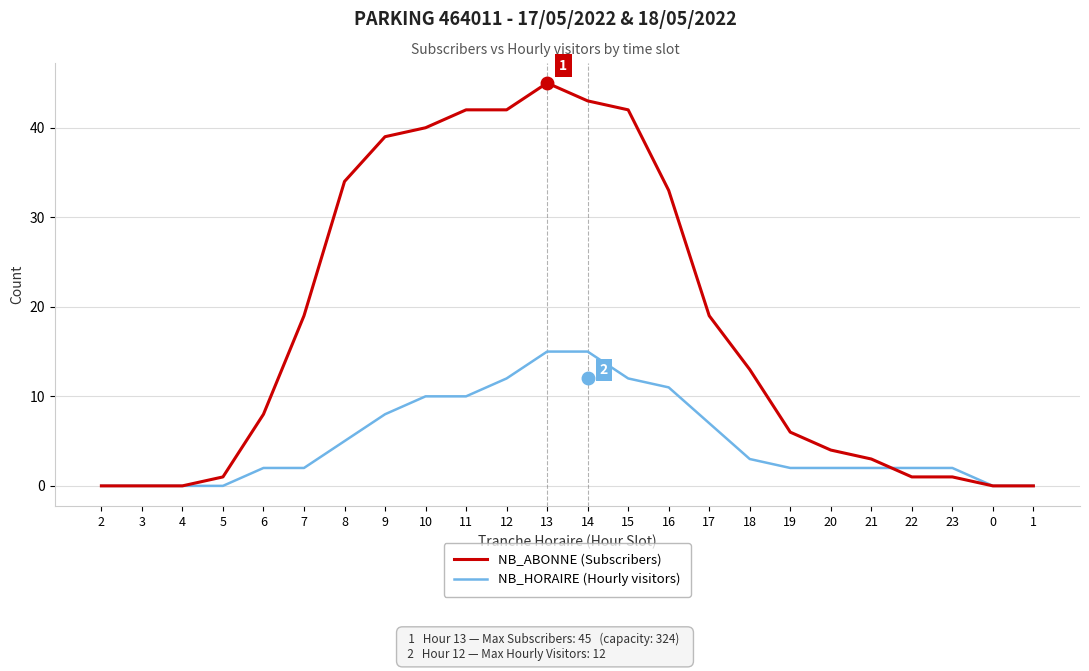

What is the difference between the highest and lowest values at 14?

28